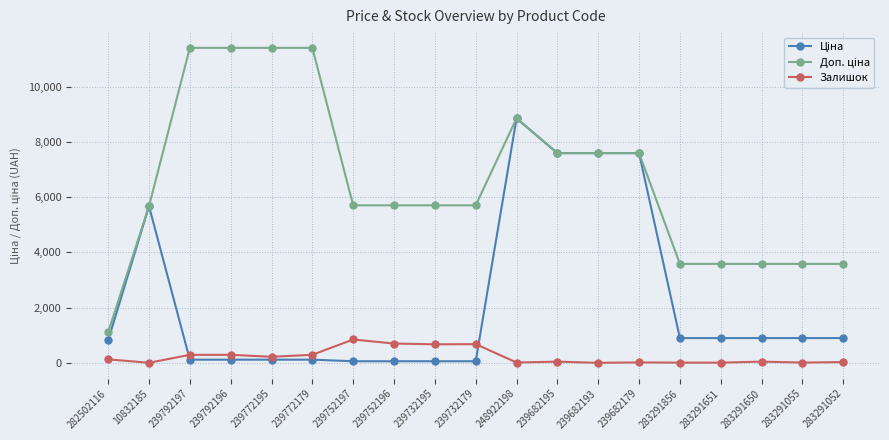

The Залишок series shows 7.0 at 283291856. True or false?

True